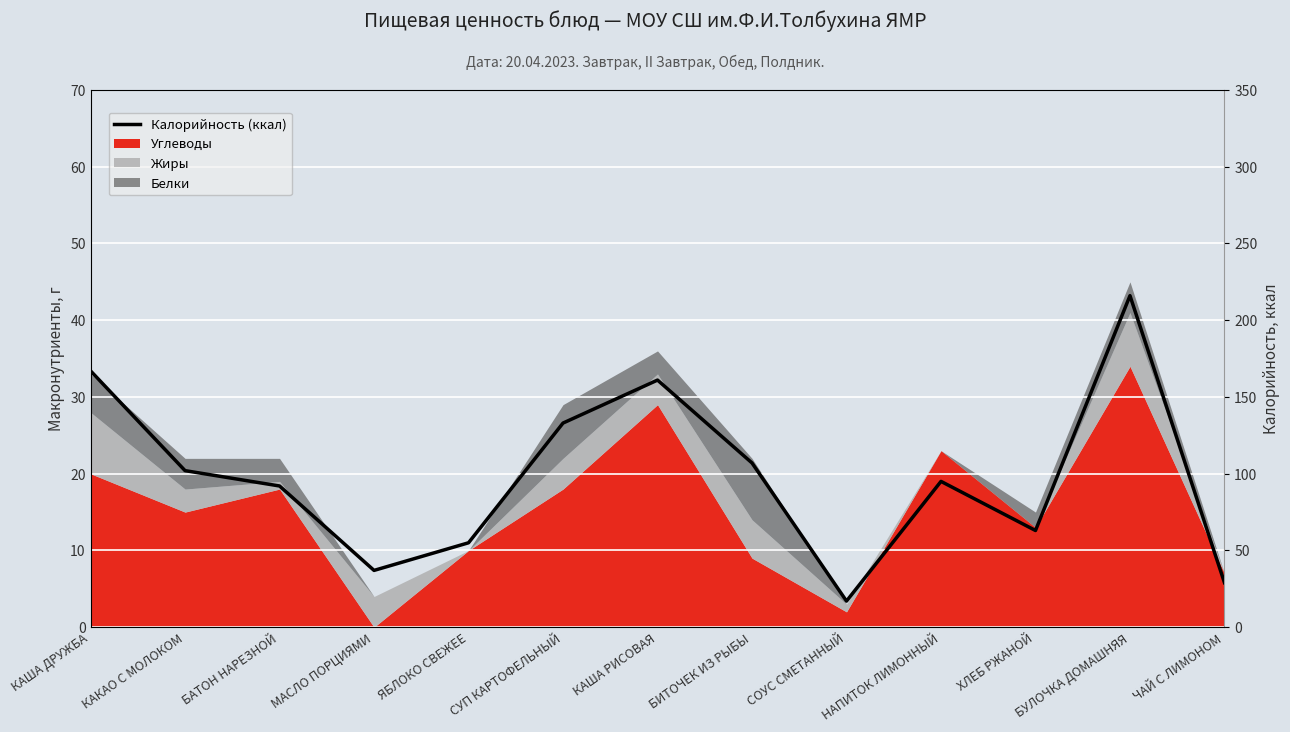

Reading left to right, extract all data points from this chart.

167	102	92	37	55	133	161	107	17	95	63	216	29